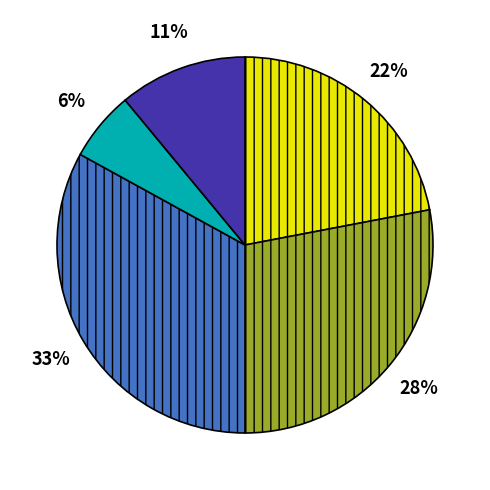

Does any single category account for the majority?

No